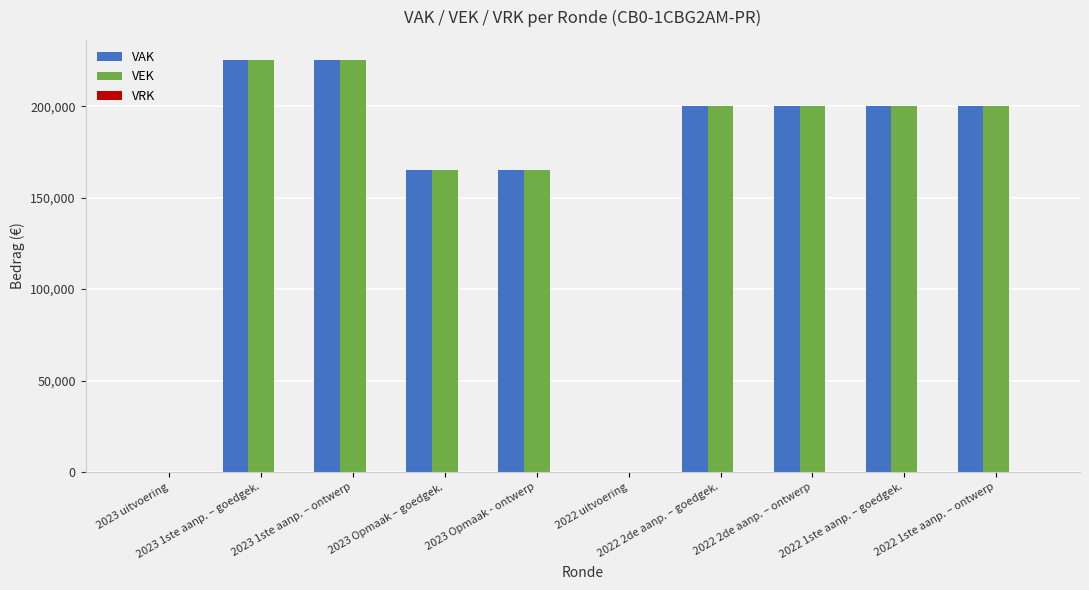

Is it true that VEK equals 200000 at 2022 2de aanp. – ontwerp?

True